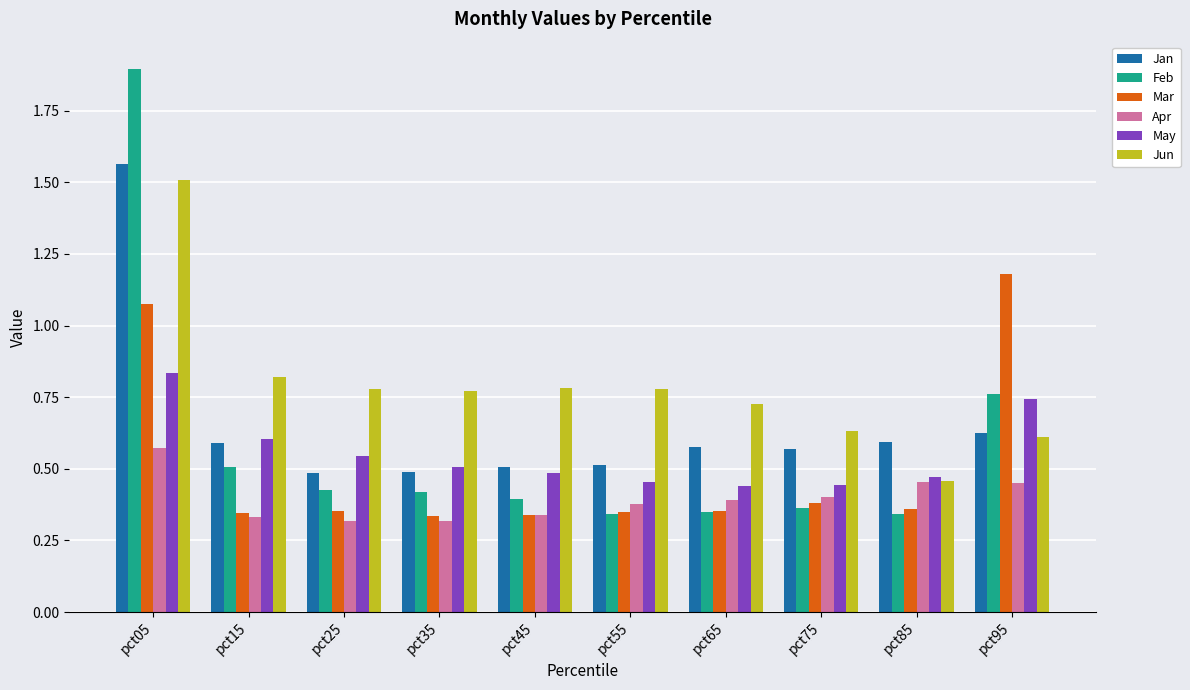

At how many categories does at least one series exceed 1?

2